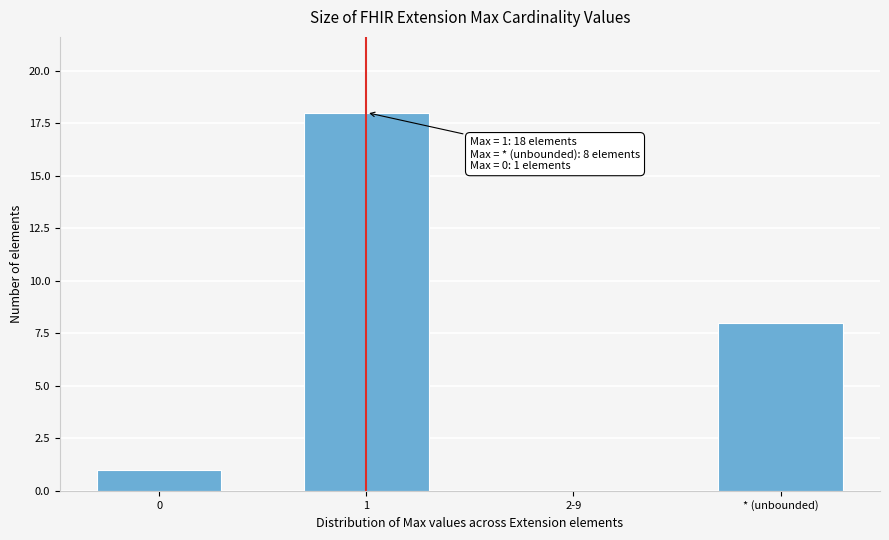

Reading left to right, what are all the values shown in this chart?

0=1	1=18	2-9=0	* (unbounded)=8